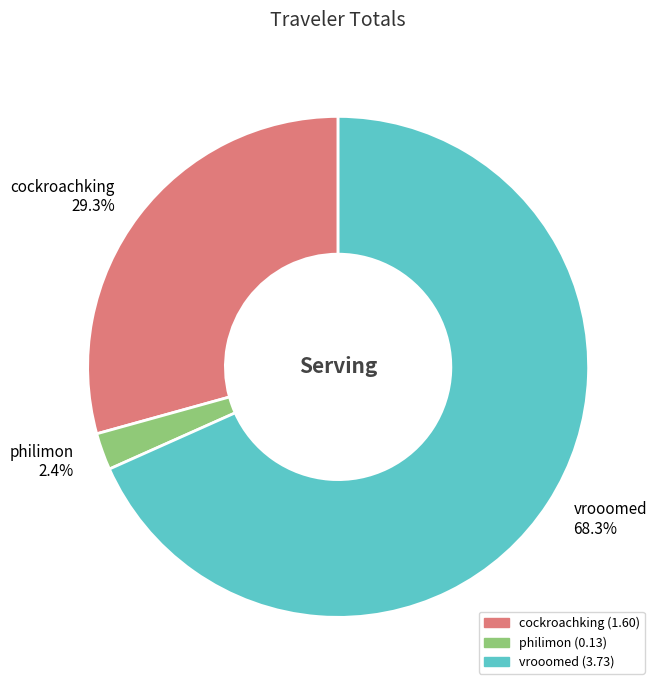

What is the largest slice in the pie chart?

vrooomed